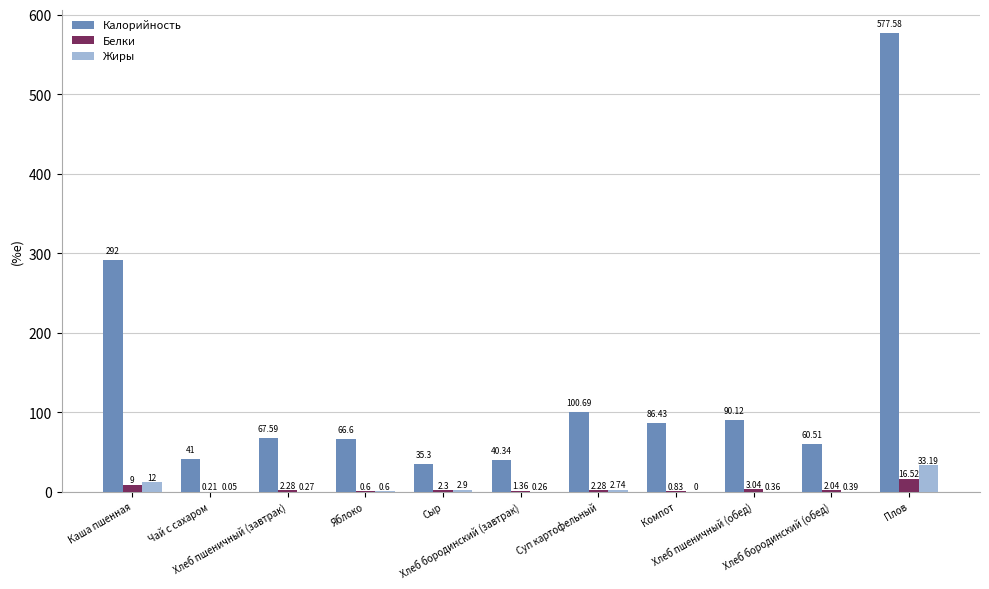

Which series has the largest range (max minus min)?

Калорийность